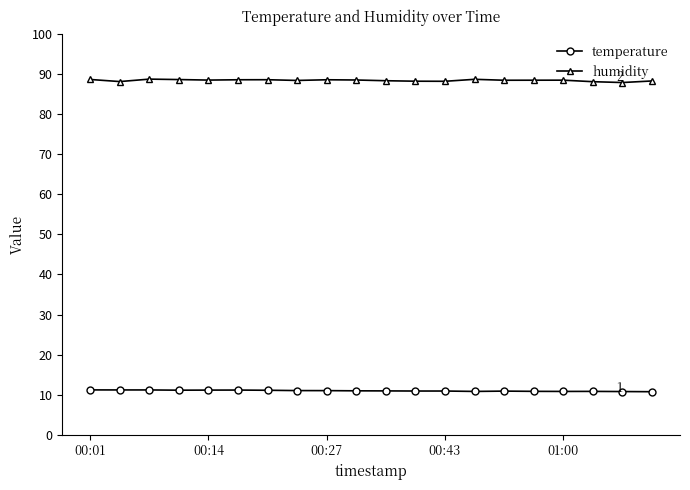

What is the value of the temperature point at the 3rd from the left?

11.2